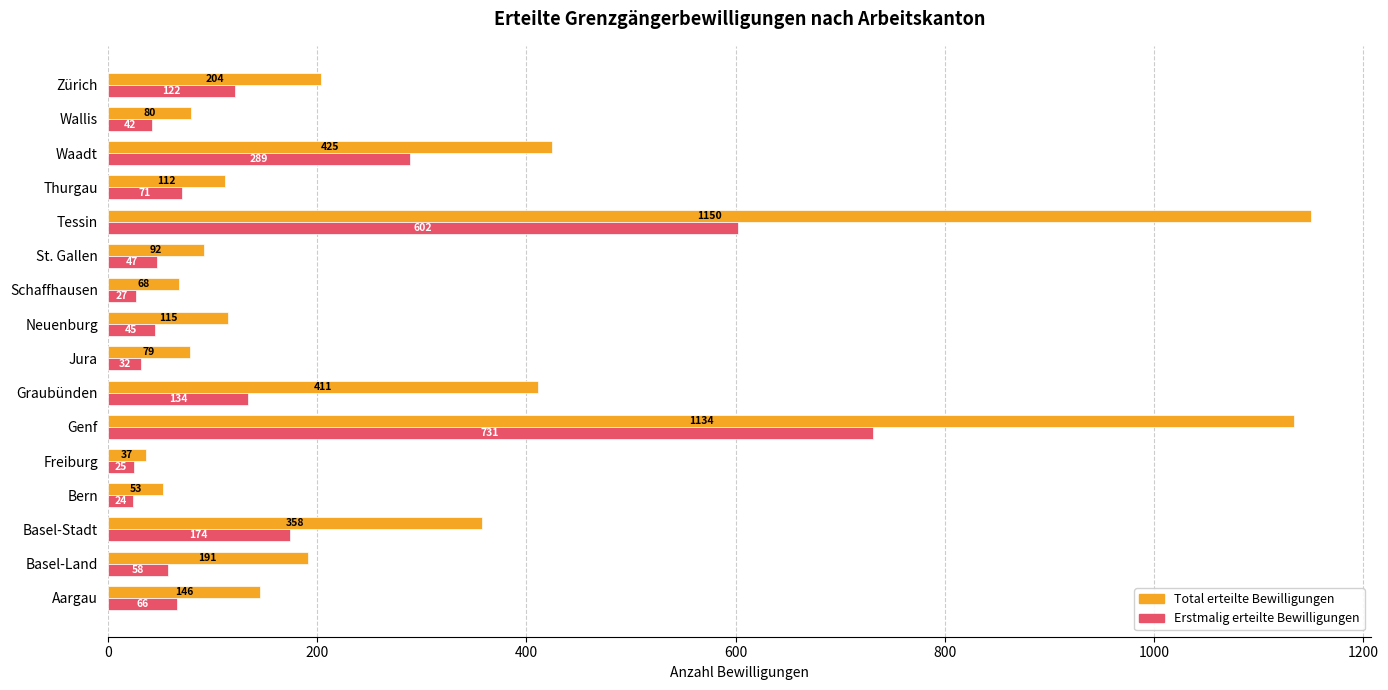

The Total erteilte Bewilligungen series shows 365 at Zürich. True or false?

False